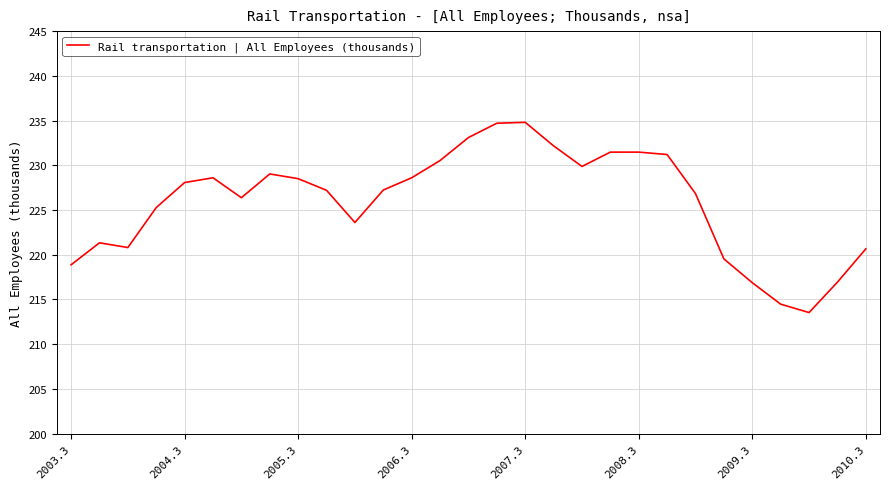

Does the chart have visible grid lines?

Yes